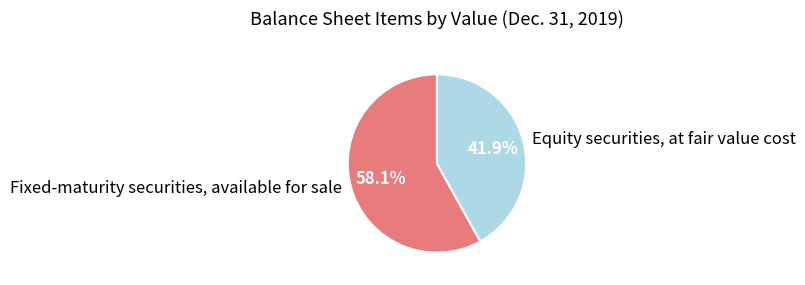

To the nearest percent, what is the difference between the Equity securities, at fair value cost and Fixed-maturity securities, available for sale slice percentages?

16%